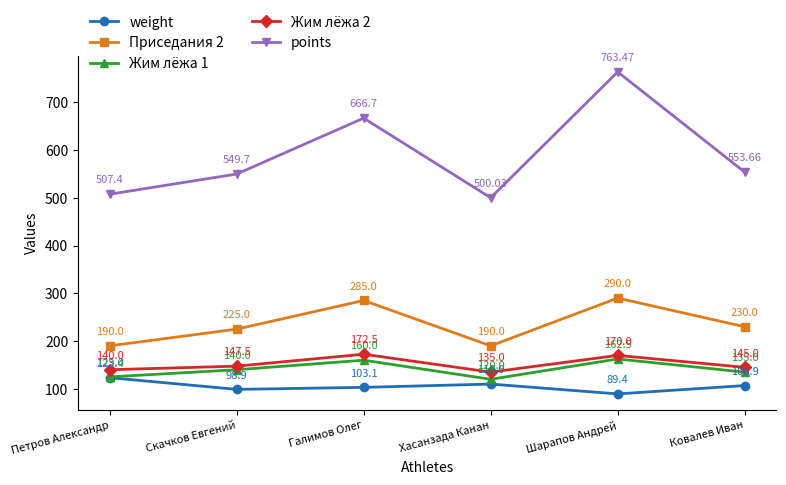

What is the difference between the highest and lowest values at Хасанзада Канан?

390.0